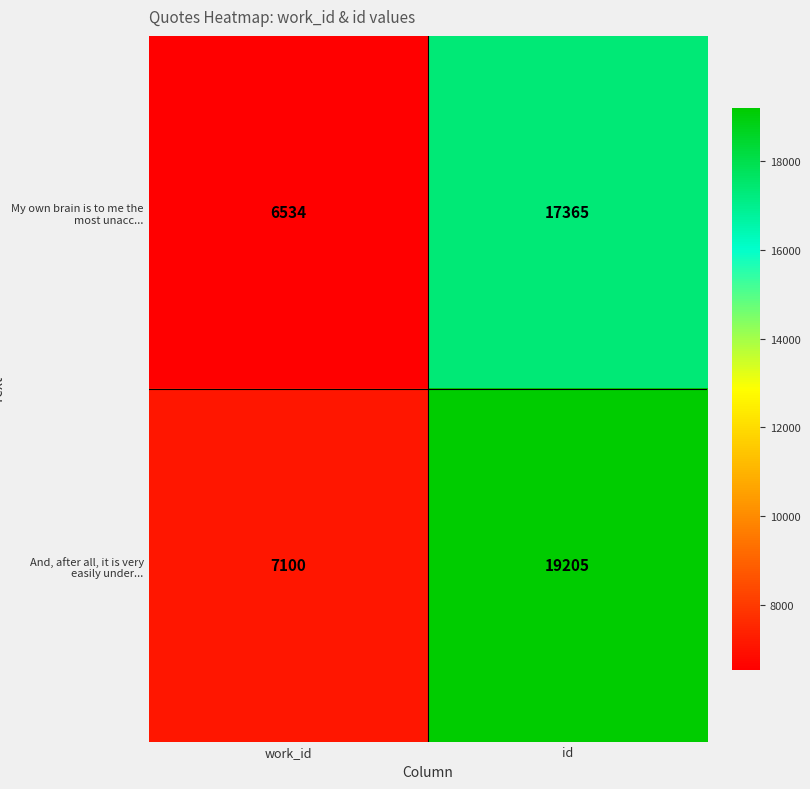

Rank the series at work_id from lowest to highest value.

My own brain is to me the most unacc..., And, after all, it is very easily under...